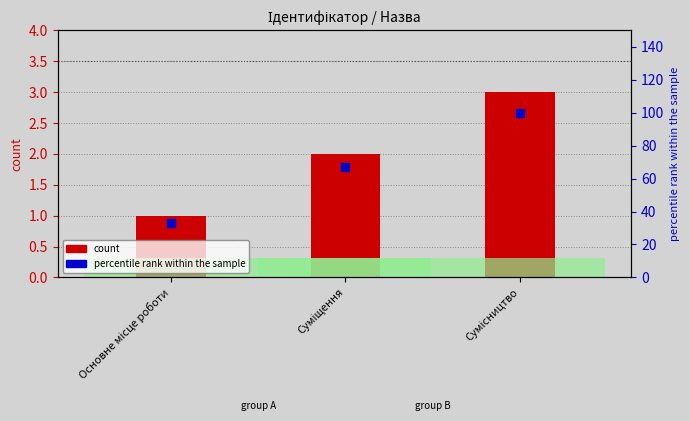

Which has a higher value, Основне місце роботи or Суміщення?

Суміщення